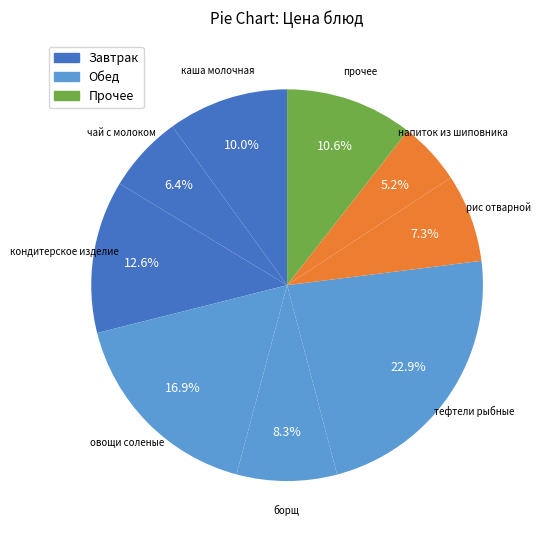

Between прочее and каша молочная, which is larger?

прочее